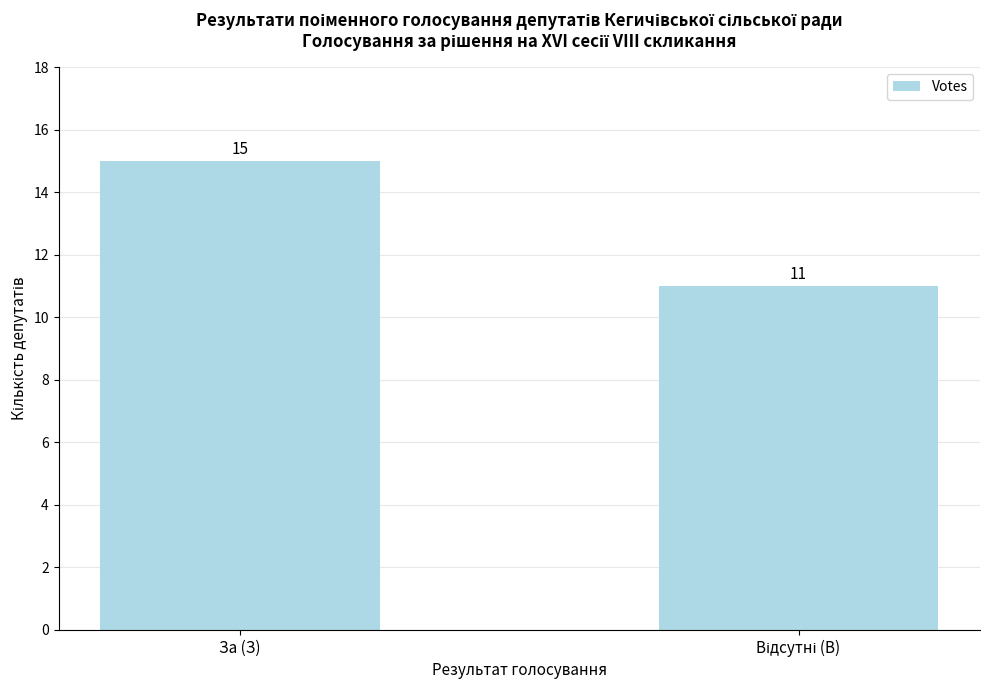

What is the average value?

13